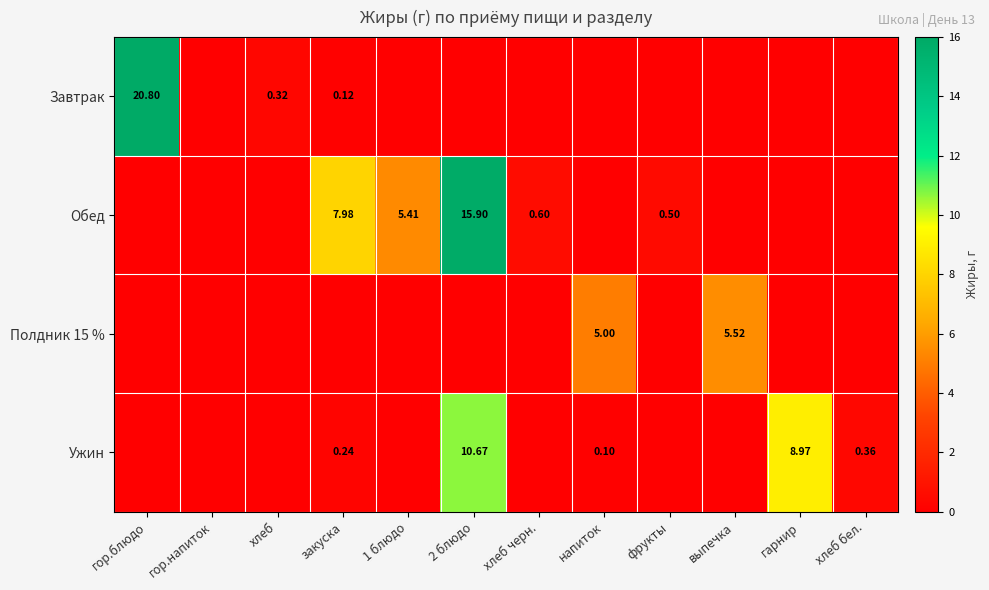

How many data points in Завтрак are above 0?

3